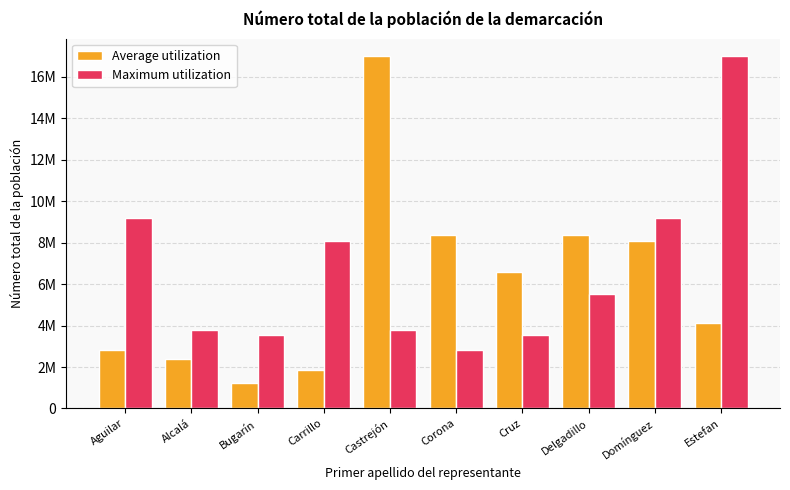

Are the bars horizontal?

No